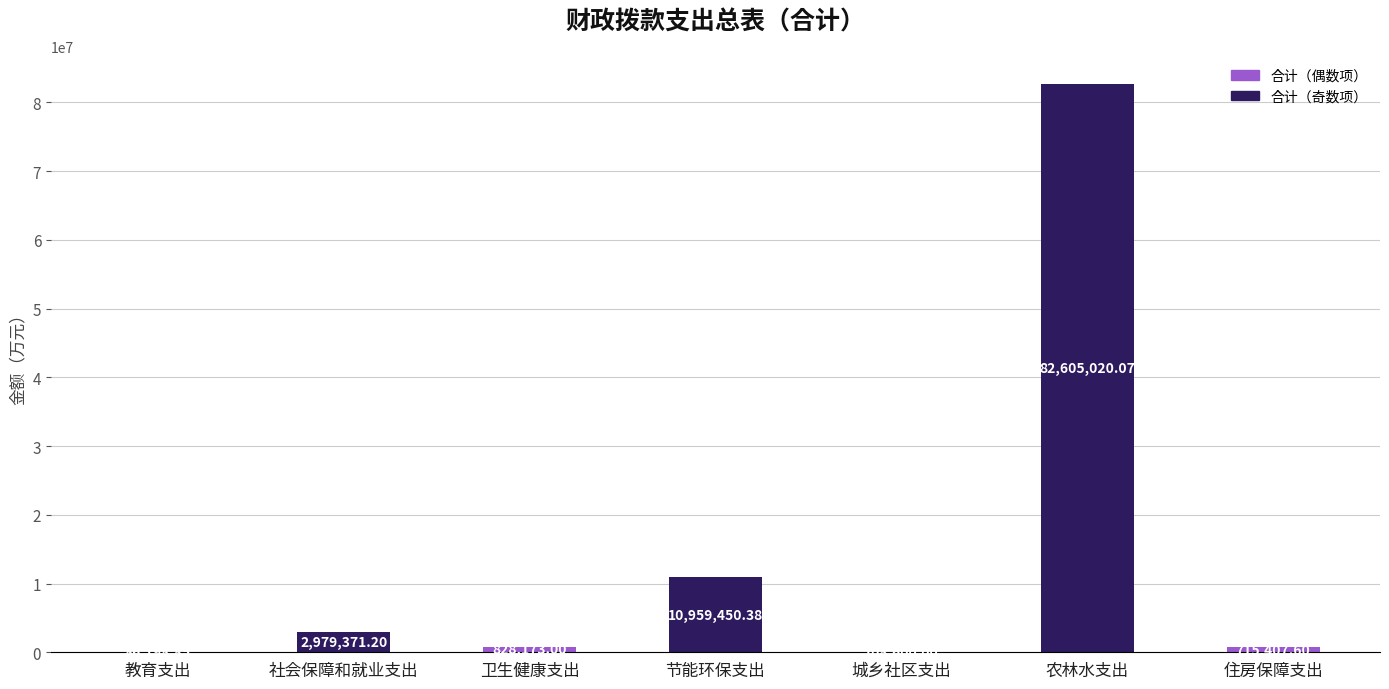

At which label does the data first exceed 828173?

社会保障和就业支出